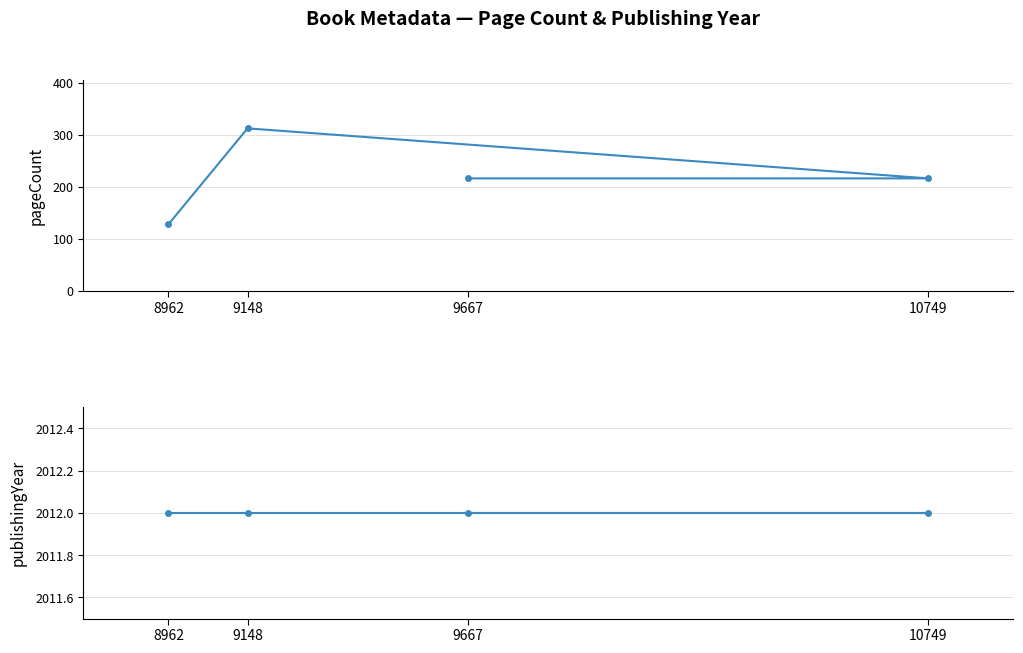

Reading left to right, what are all the values shown in this chart?

pageCount: 216	216	312	128
publishingYear: 2012	2012	2012	2012